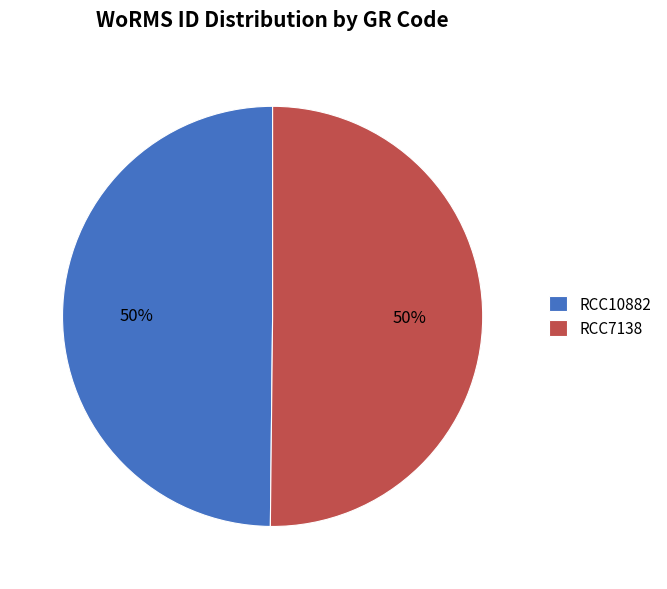

To the nearest percent, what portion does RCC7138 represent?

50%